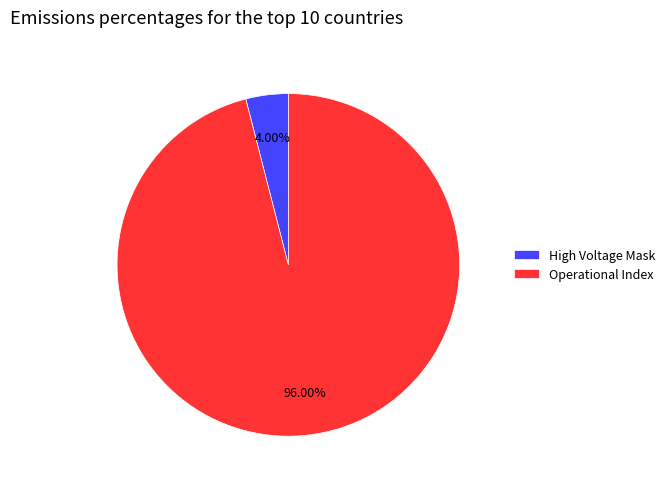

Which category has the smallest portion of the pie?

High Voltage Mask